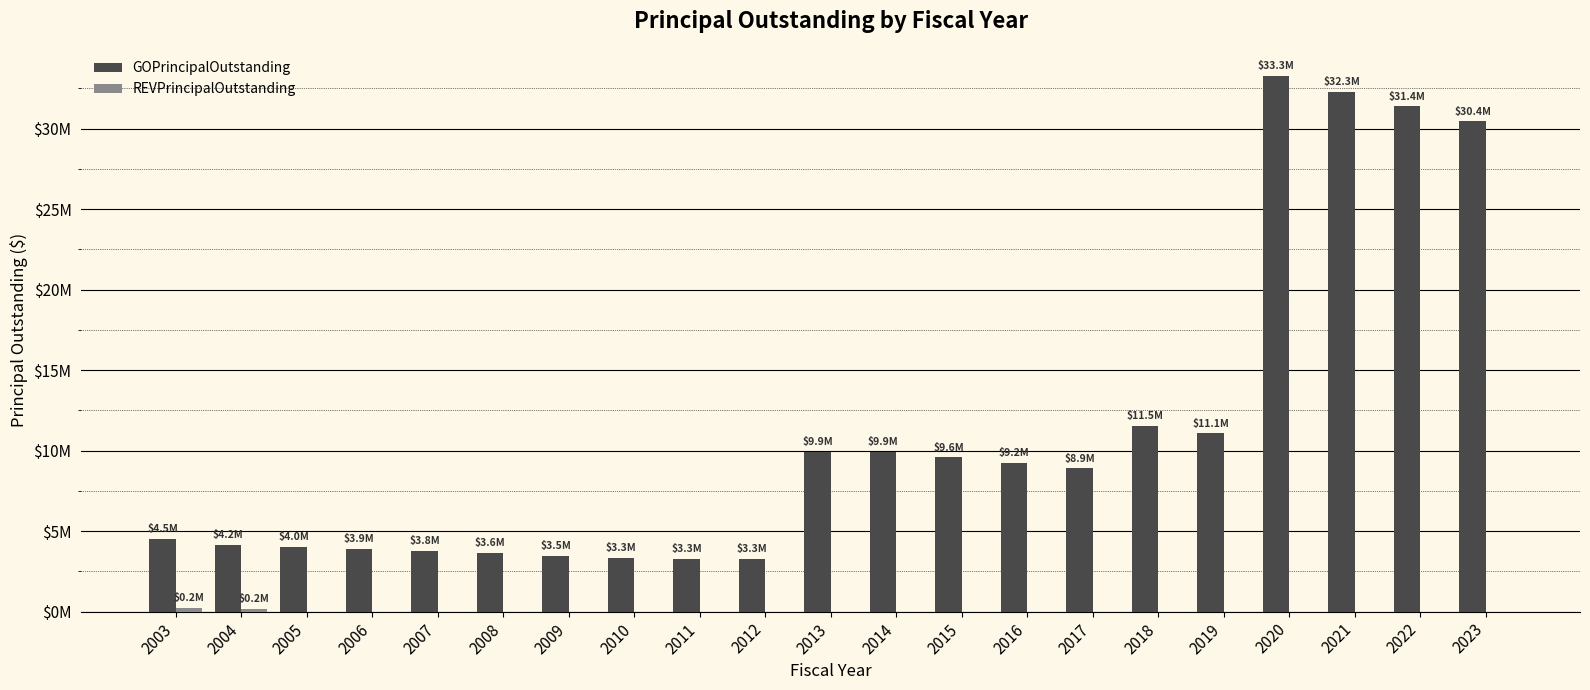

Which has a higher value, 2022 or 2015?

2022